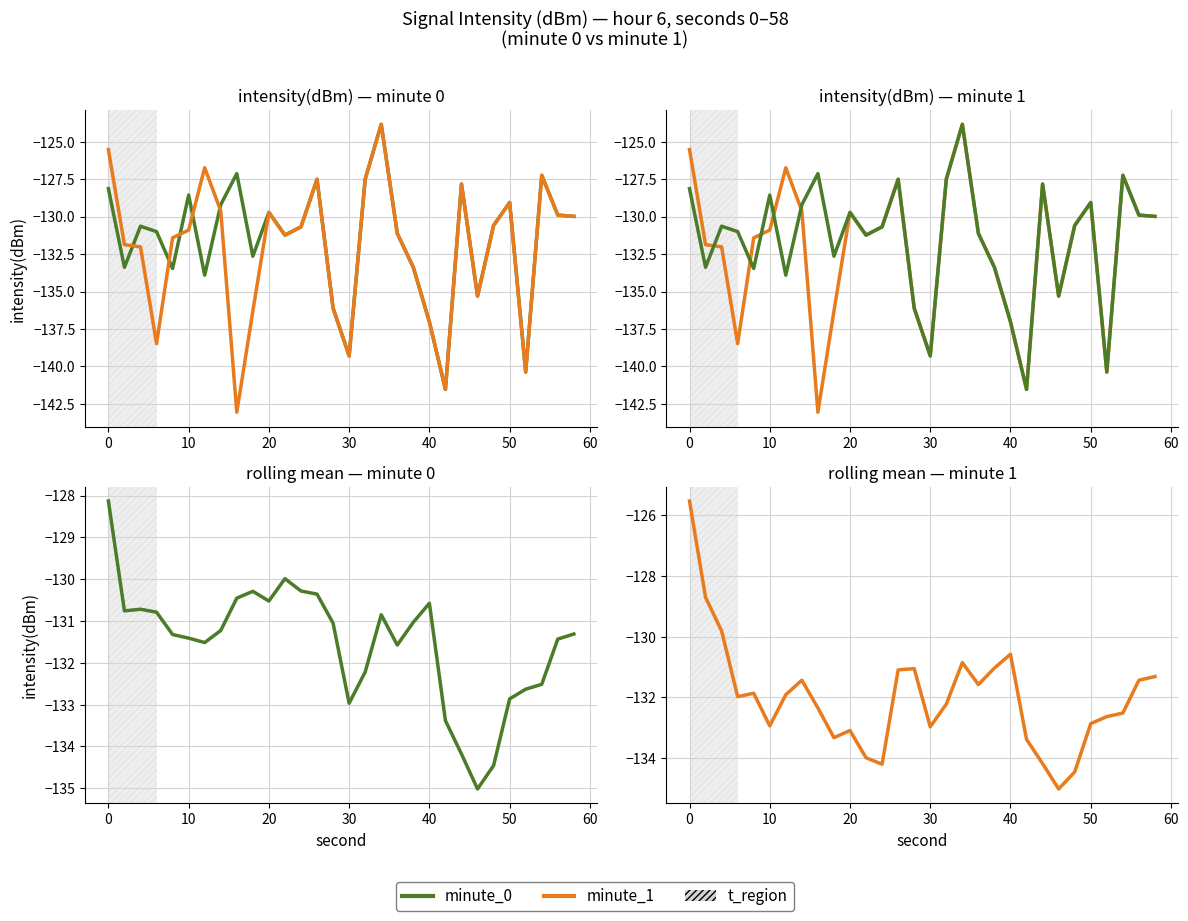

Is the value of minute_0 at 29 greater than the value of minute_1 at 23?

Yes